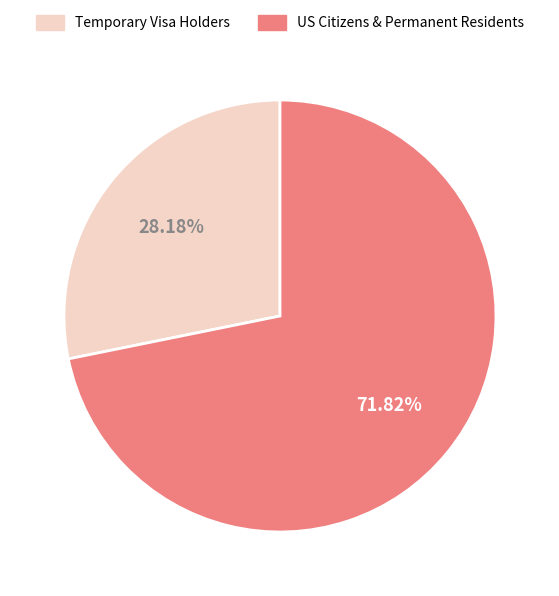

Between US Citizens & Permanent Residents and Temporary Visa Holders, which is larger?

US Citizens & Permanent Residents